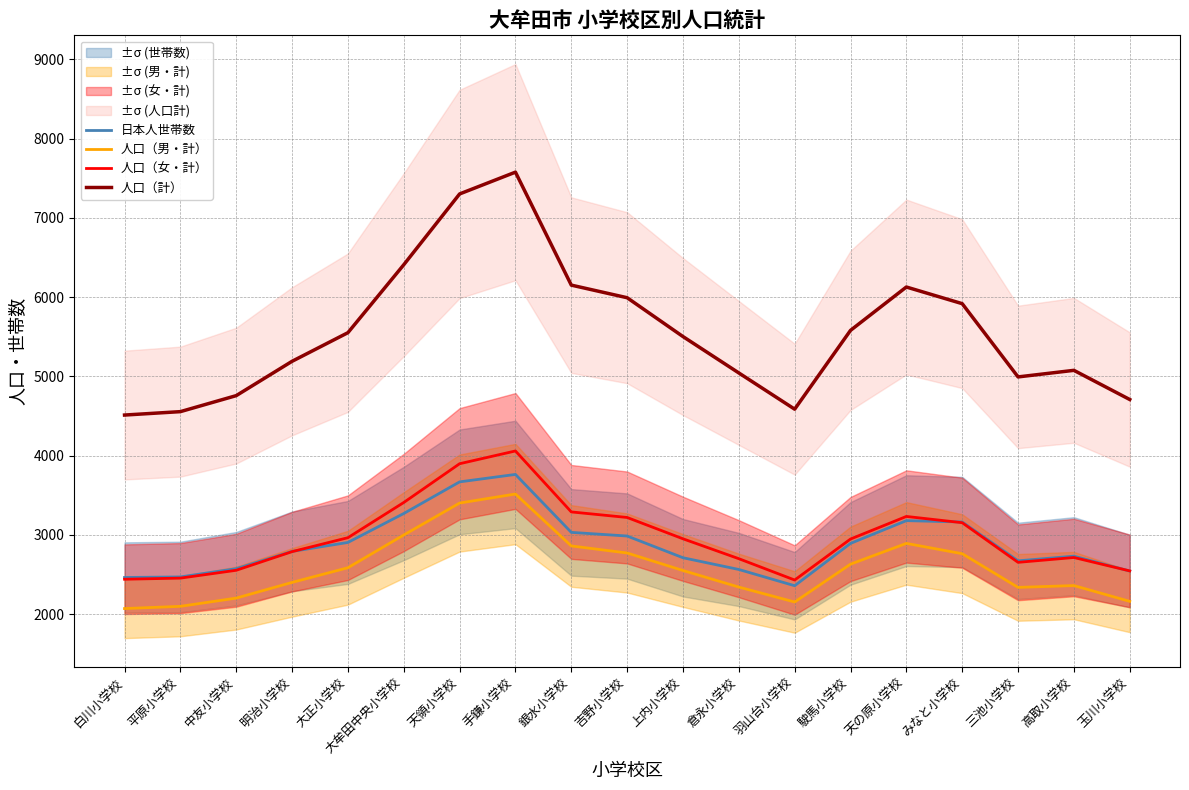

True or false: 人口（計） has a value of 6127 at 天の原小学校.

True